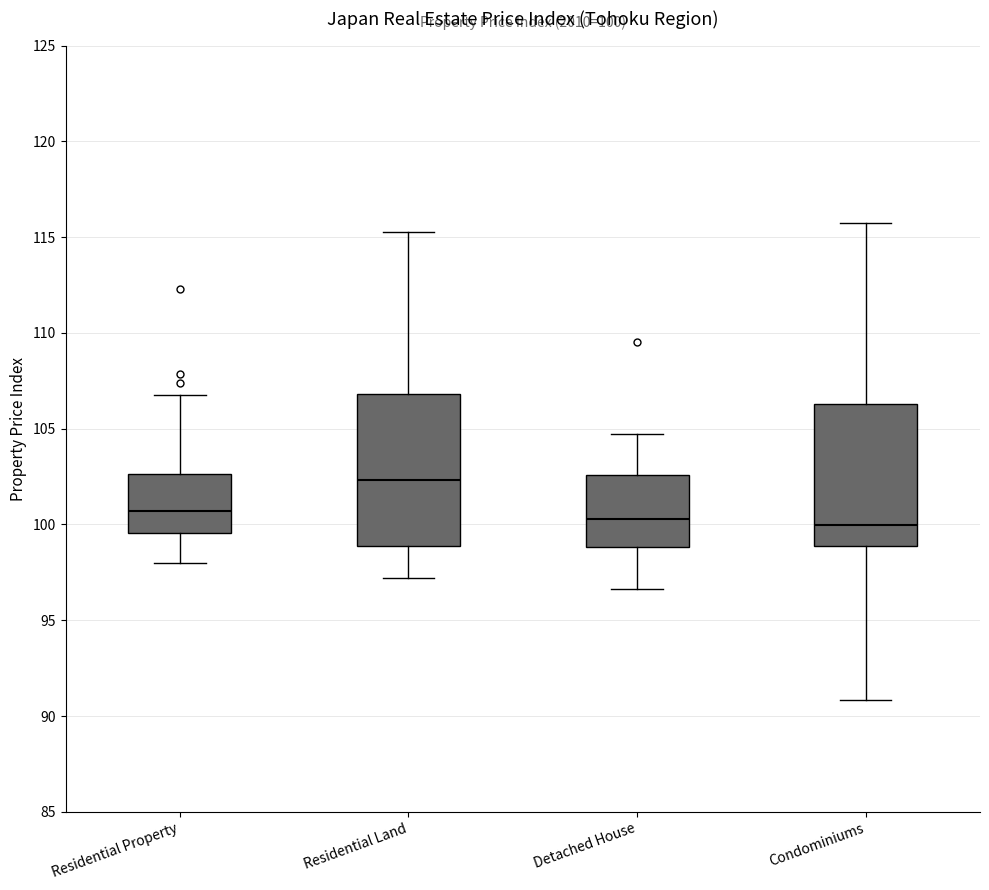

Which box has the highest median line?

Residential Land